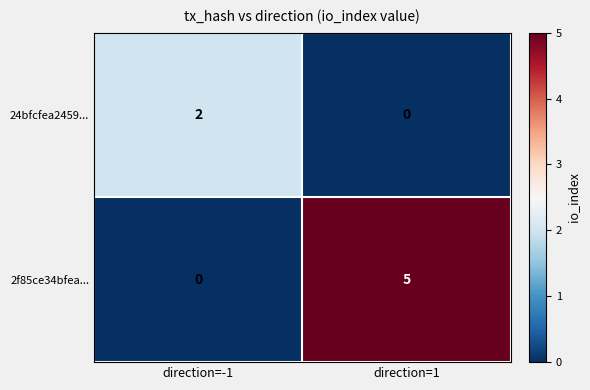

Rank the series at direction=-1 from lowest to highest value.

2f85ce34bfea..., 24bfcfea2459...